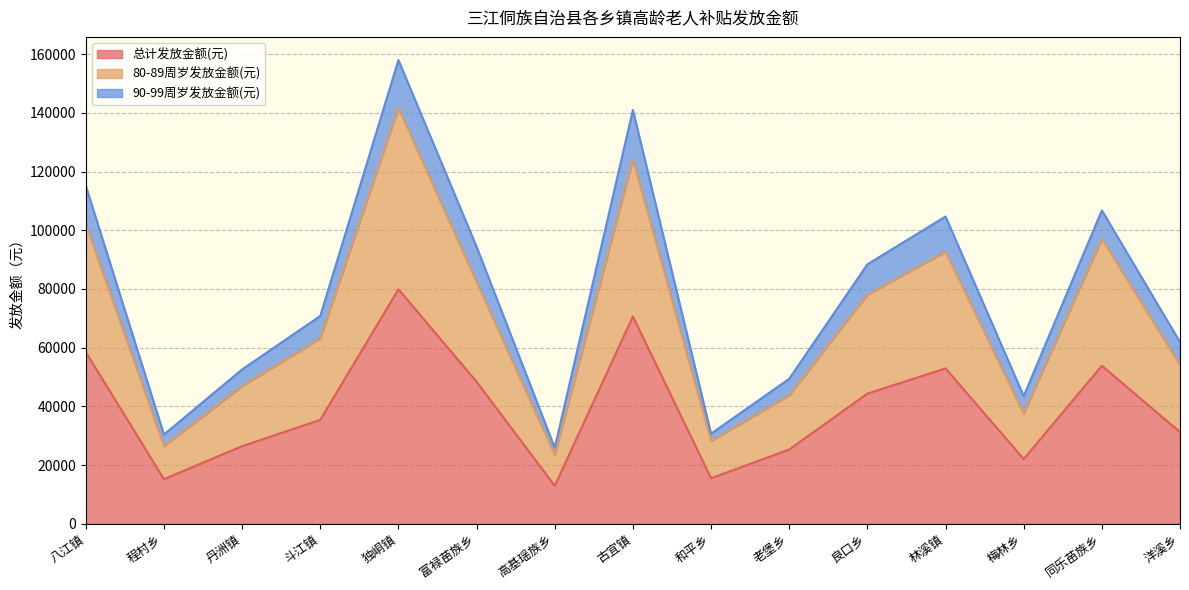

The value of 总计发放金额(元) at 丹洲镇 is 35066. True or false?

False